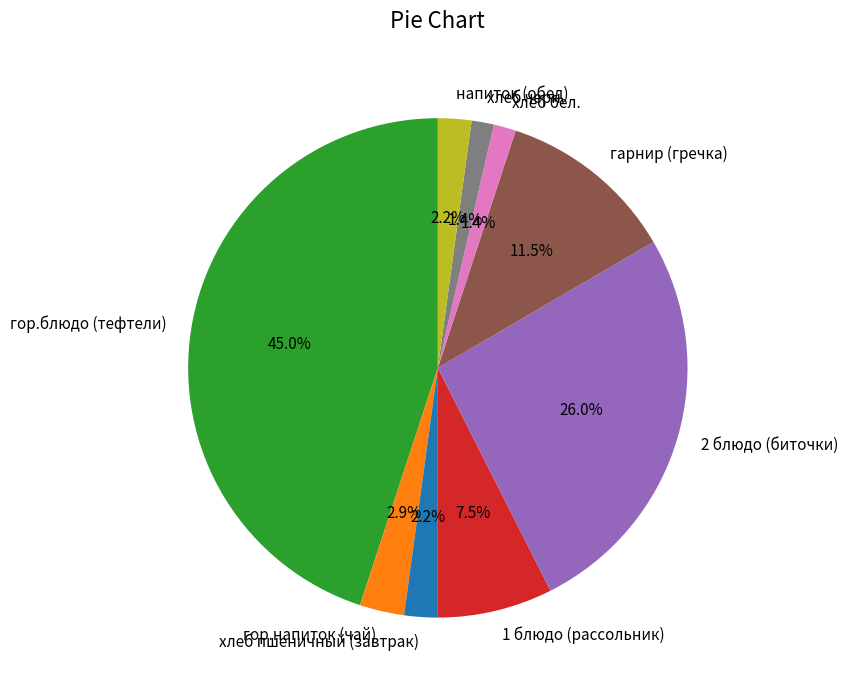

To the nearest percent, what is the difference between the 2 блюдо (биточки) and напиток (обед) slice percentages?

24%